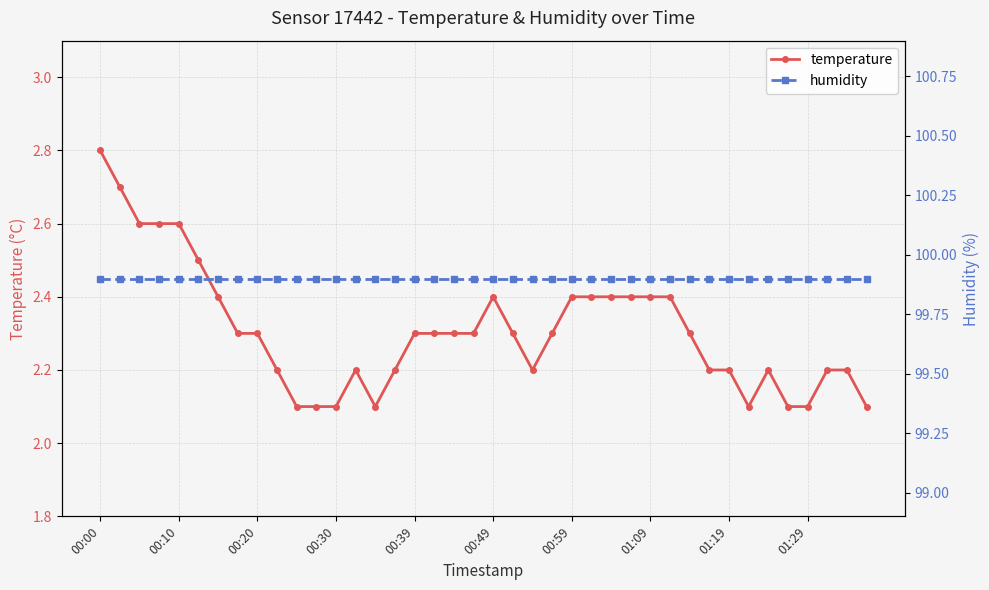

True or false: humidity and temperature cross at least once.

False